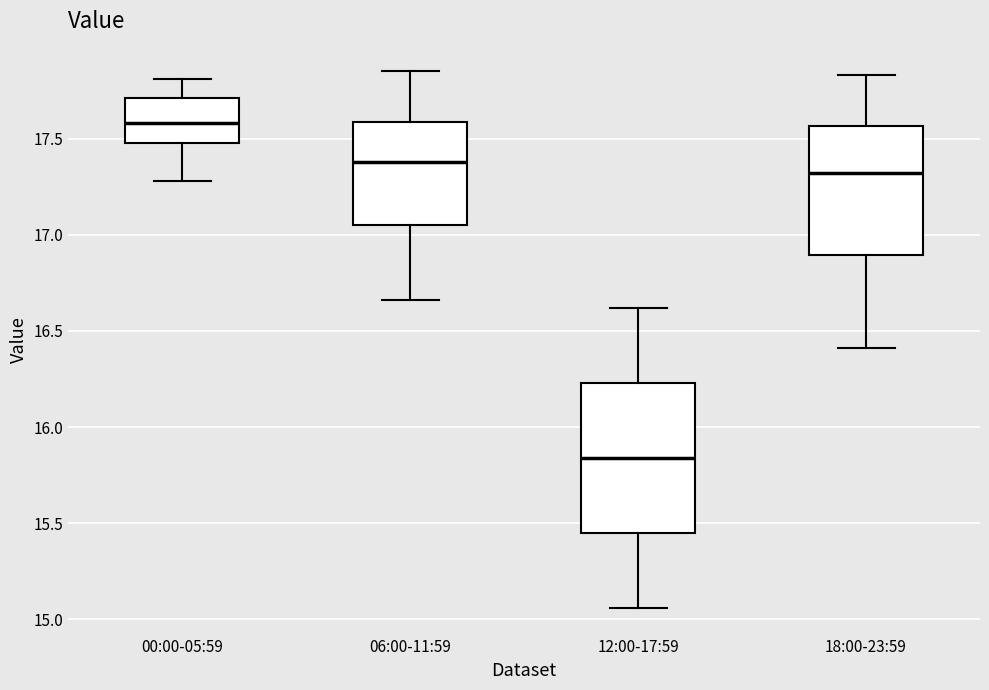

Which box has the highest median line?

00:00-05:59